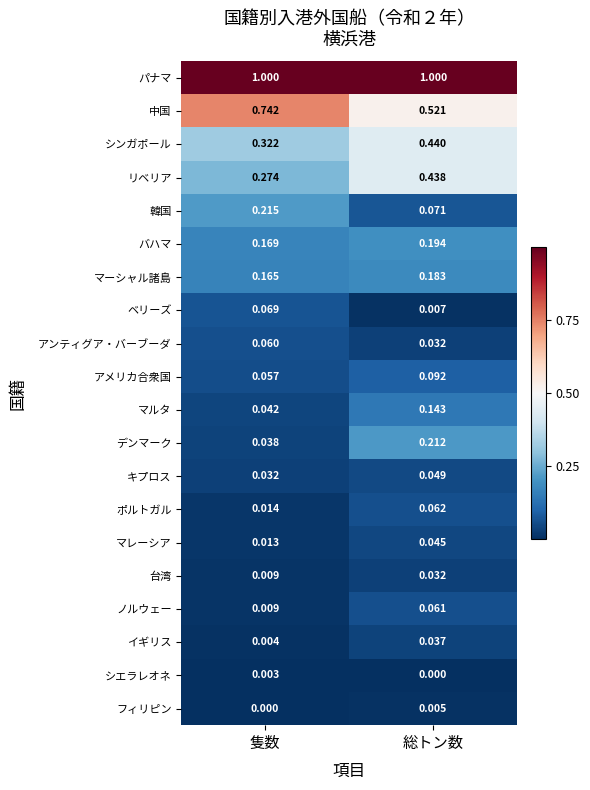

Which series has the widest spread of values?

中国